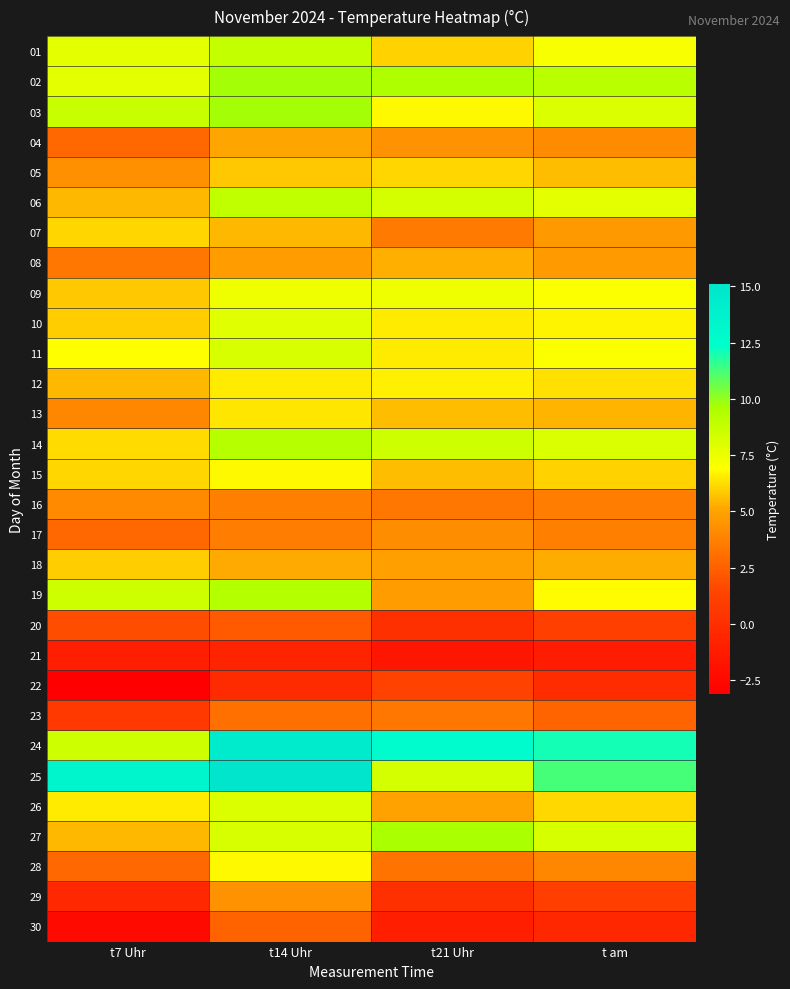

At t14 Uhr, list the series in order from largest to smallest.

25, 24, 02, 03, 19, 14, 06, 01, 11, 27, 26, 10, 09, 15, 28, 12, 13, 05, 07, 18, 04, 08, 29, 16, 17, 23, 30, 20, 22, 21